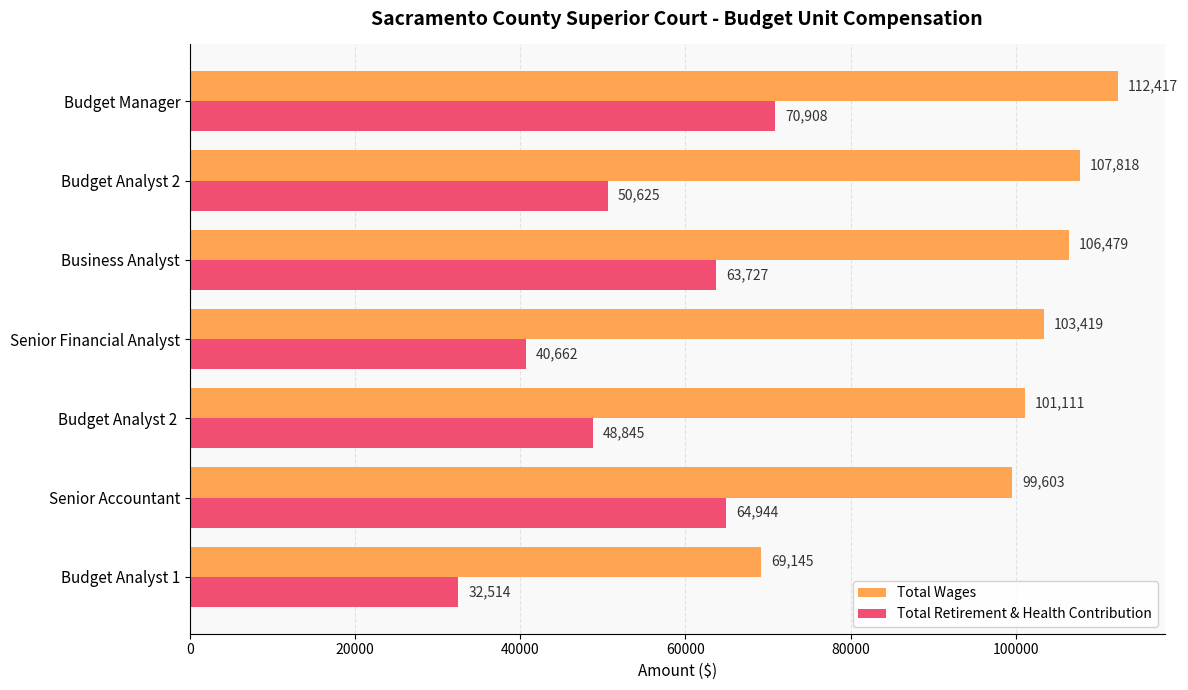

List the series in order of their overall mean, highest first.

Total Wages, Total Retirement & Health Contribution